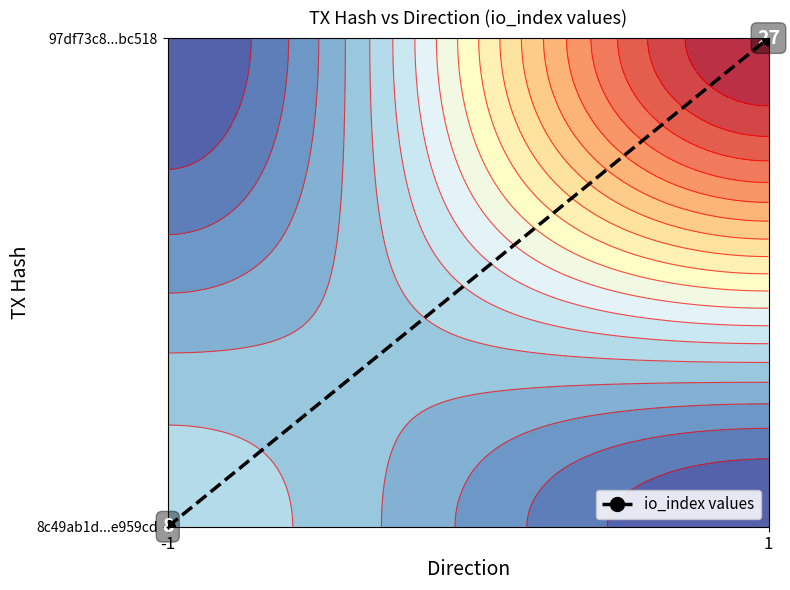

Rank the categories by value from highest to lowest.

1, -1